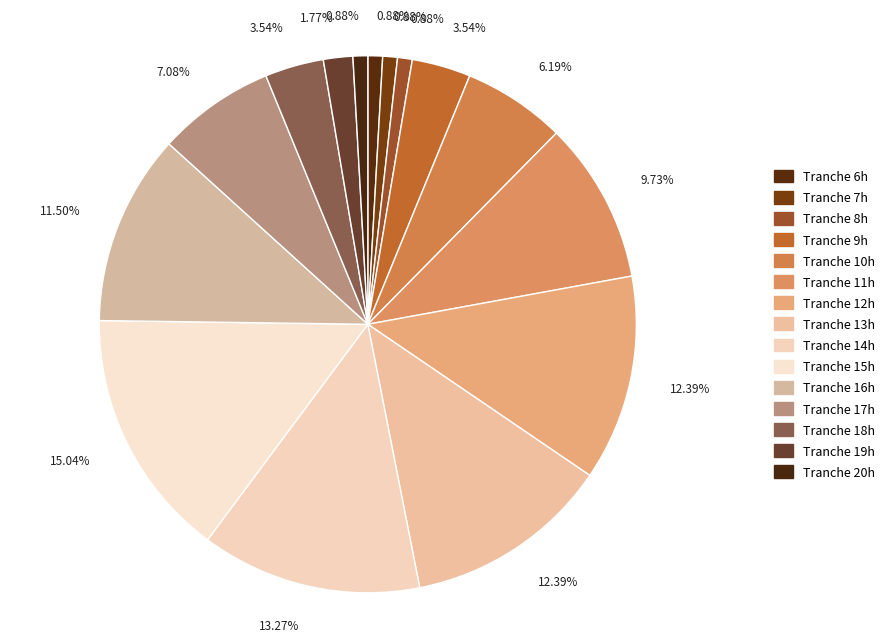

To the nearest percent, what is the difference between the largest and smallest slice percentages?

14%